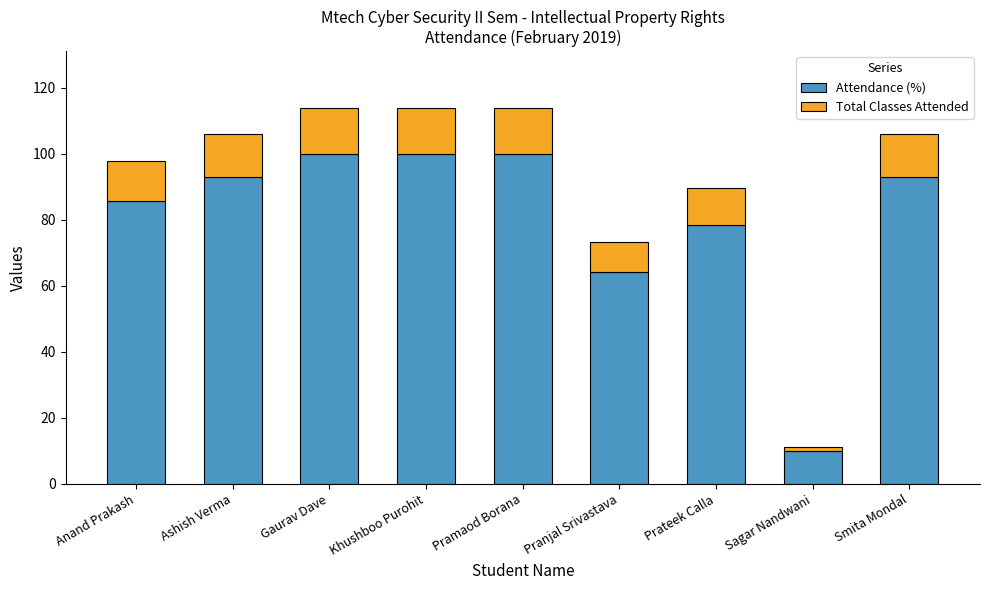

What is the minimum value for Attendance (%)?

10.0